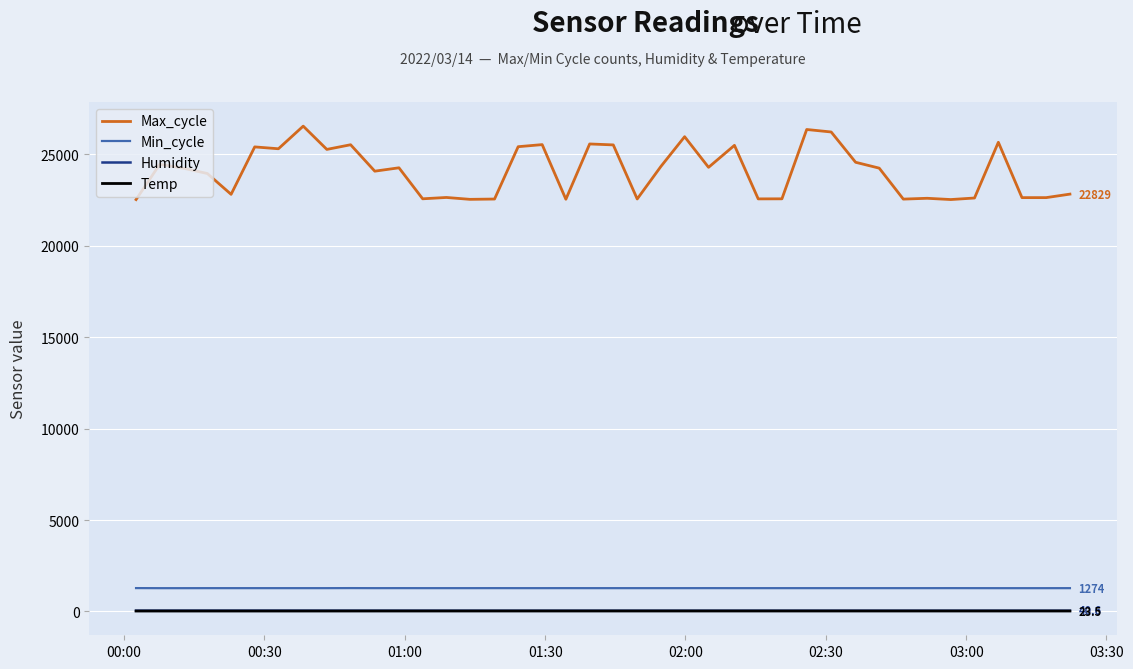

What is the lowest value of the Min_cycle series?

1273.0